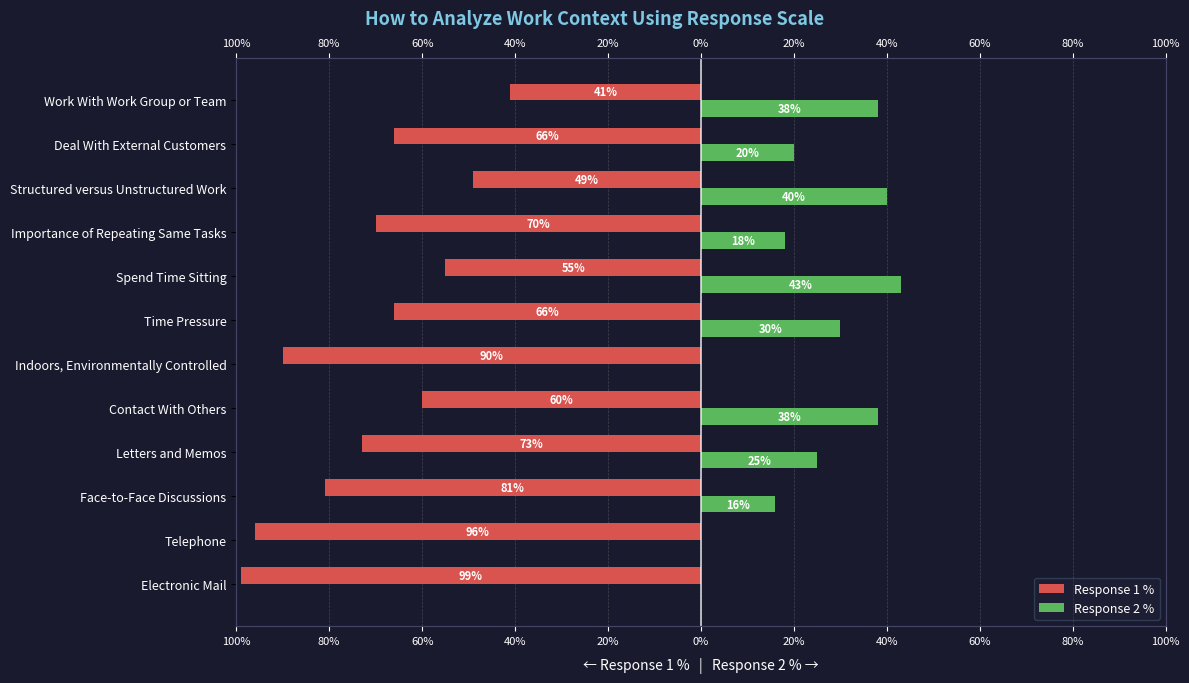

True or false: Response 2 % has a value of 7 at Deal With External Customers.

False